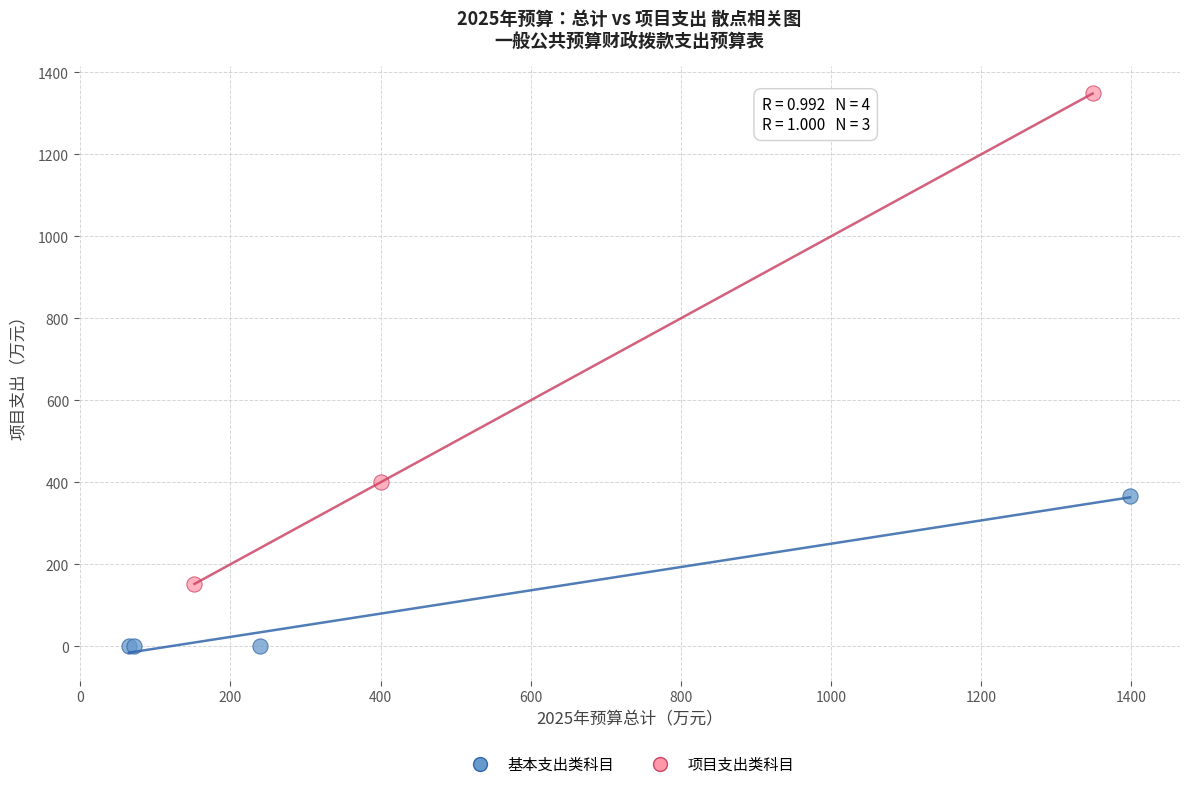

Which series contains the lowest Y value?

基本支出类科目